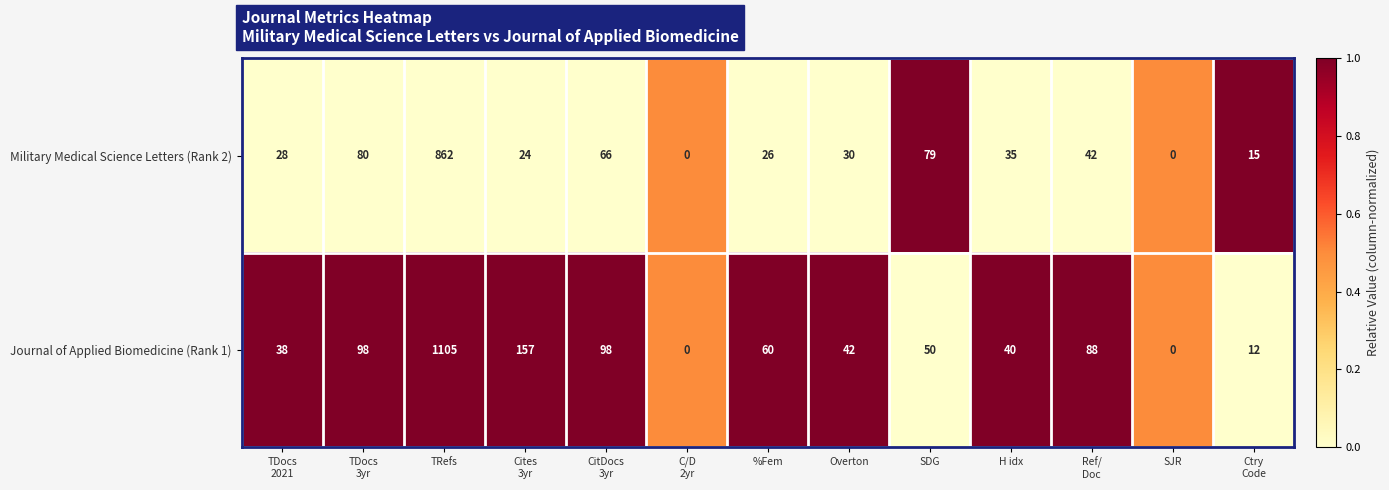

Count the number of categories in the chart.

13